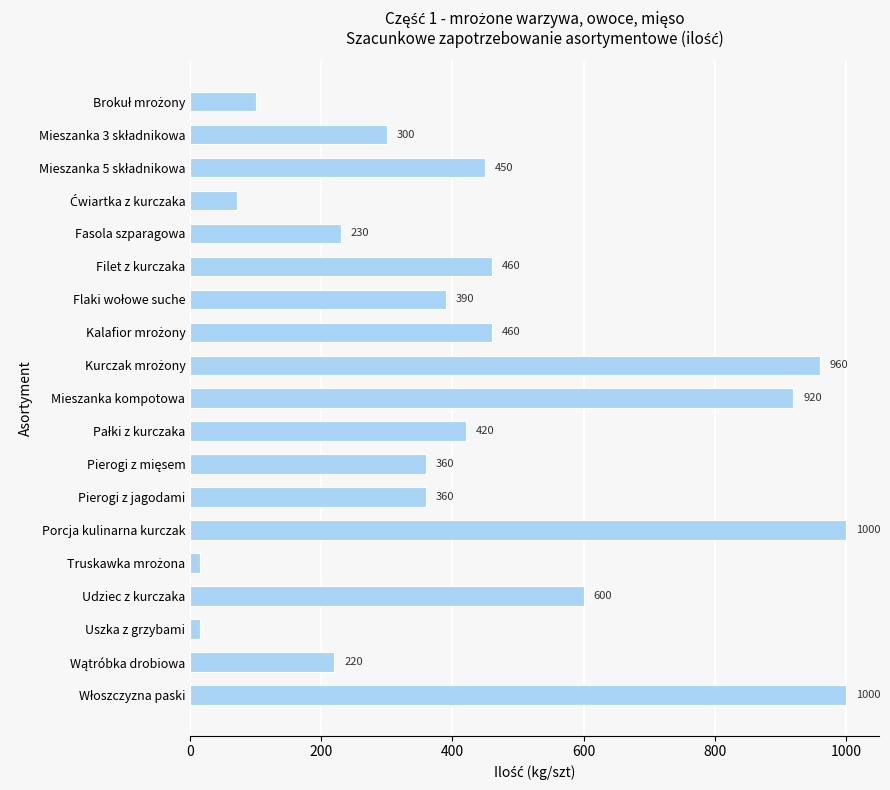

How many series are shown in this chart?

1